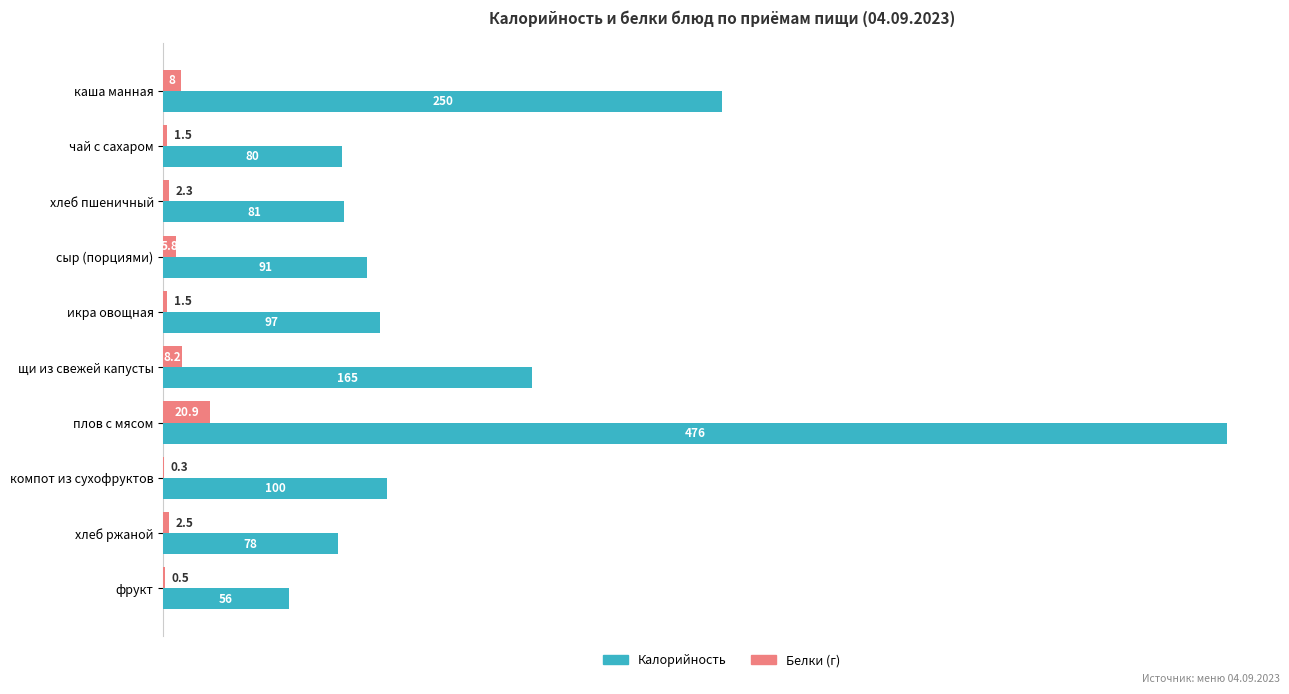

Which series changed the most between щи из свежей капусты and компот из сухофруктов?

Калорийность